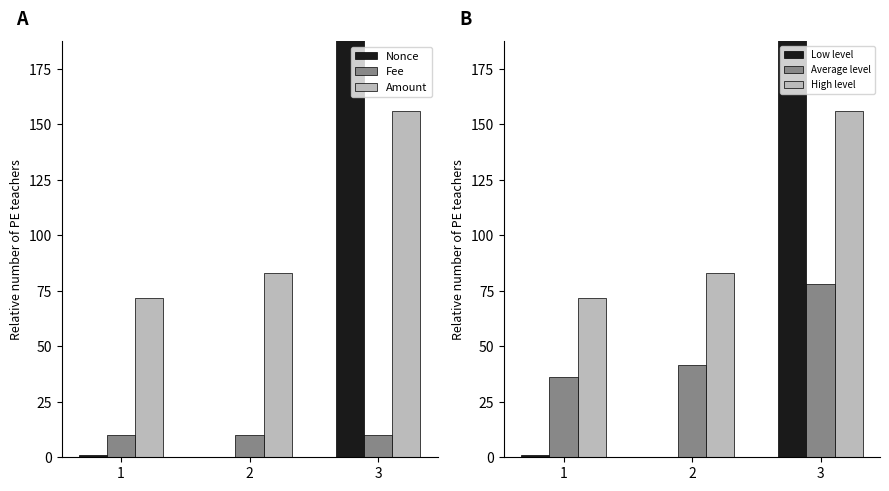

At how many categories does at least one series exceed 1759?

1